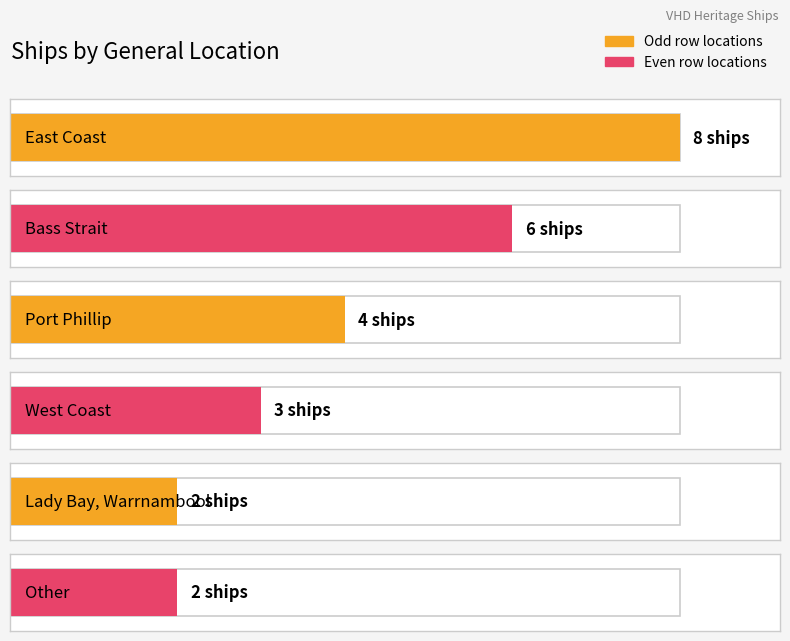

What is the value of the 1st bar from the left?

8